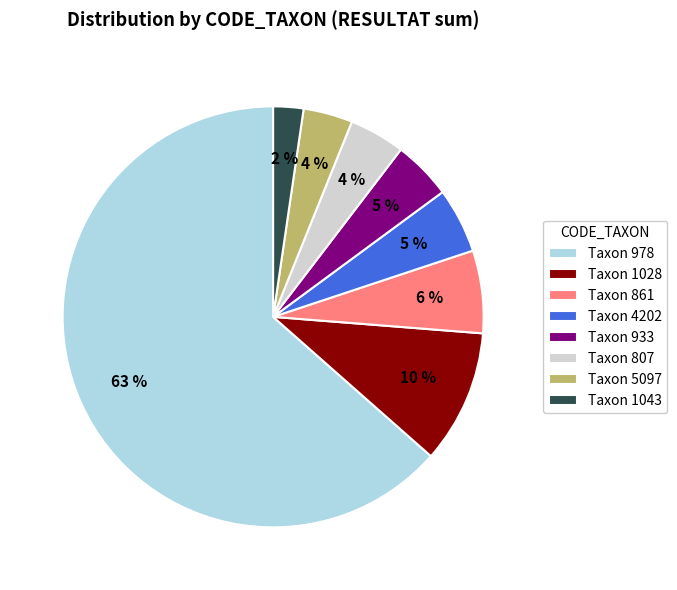

Is Taxon 978 the majority of the pie?

Yes